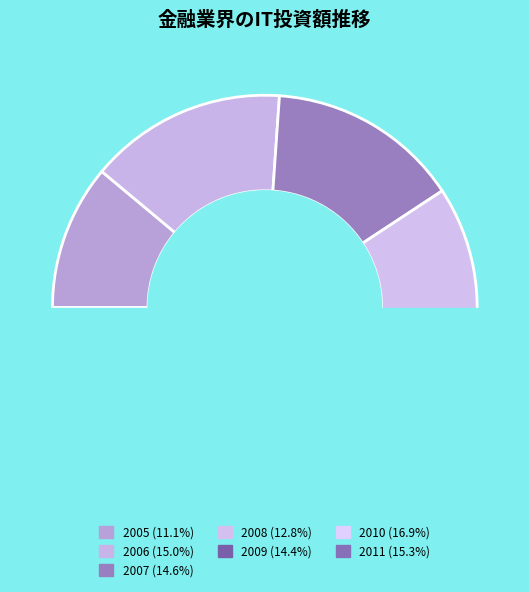

Does any single category account for the majority?

No